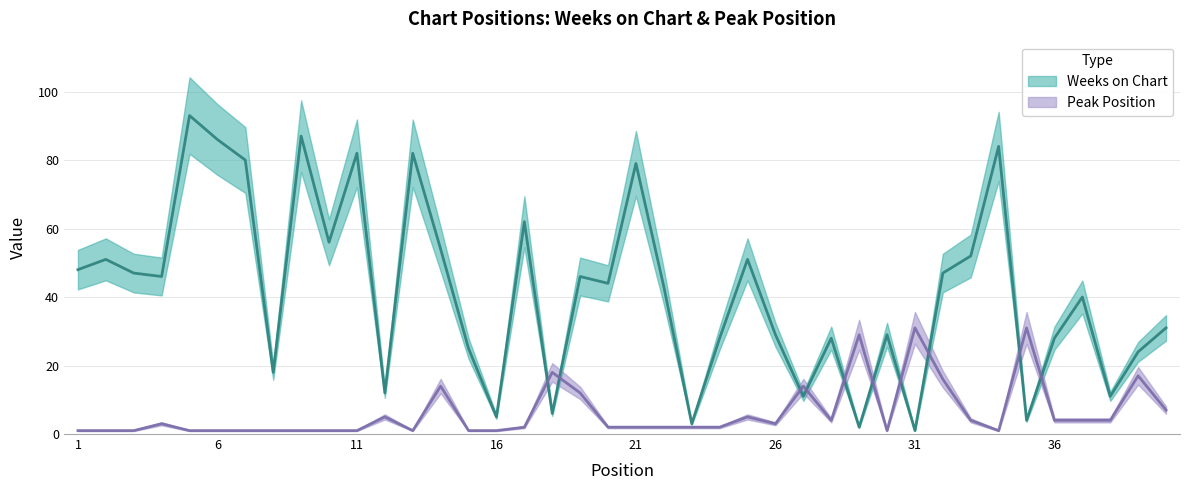

What is the greatest value displayed?

93